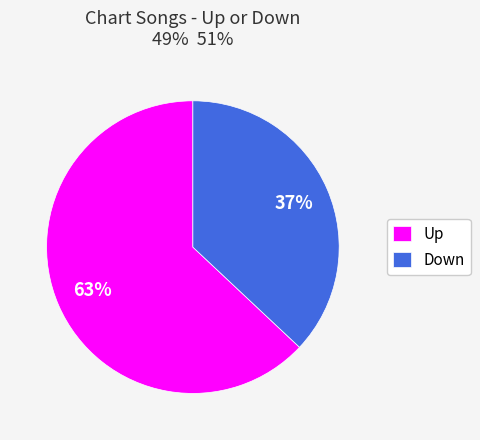

To the nearest percent, what is the difference between the largest and smallest slice percentages?

26%